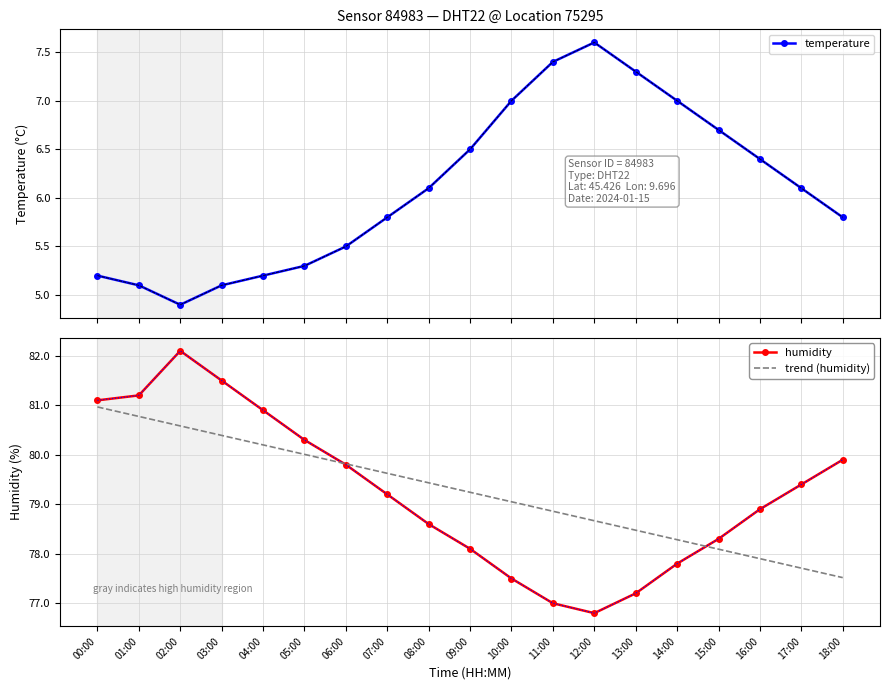

What is the spread (max minus min) of values at 11:00?

71.5